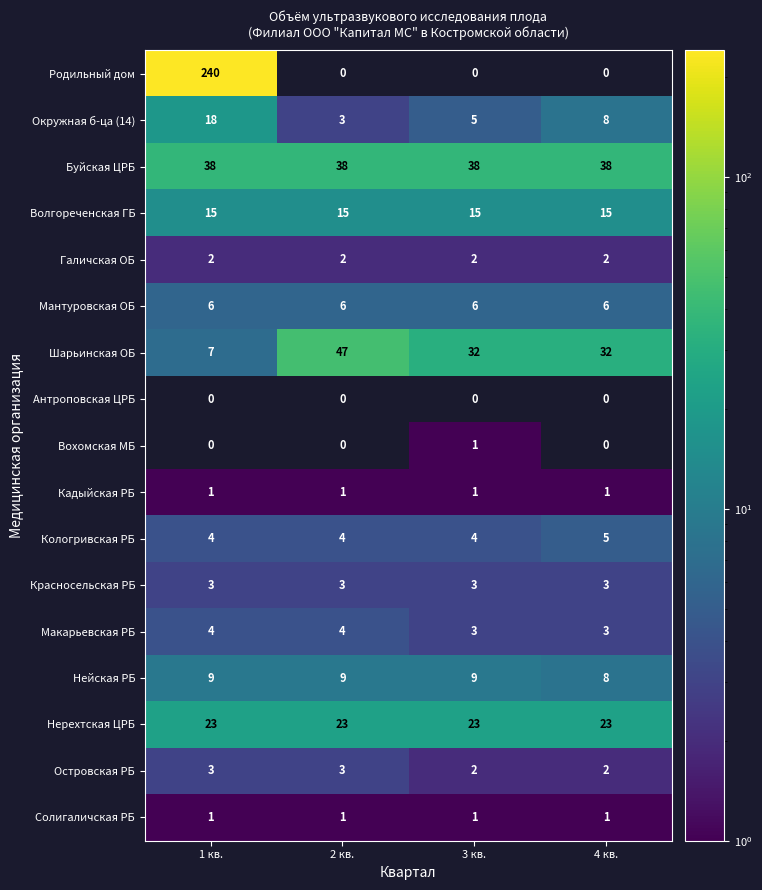

What is the difference between the maximum and minimum values in the Окружная б-ца (14) series?

15